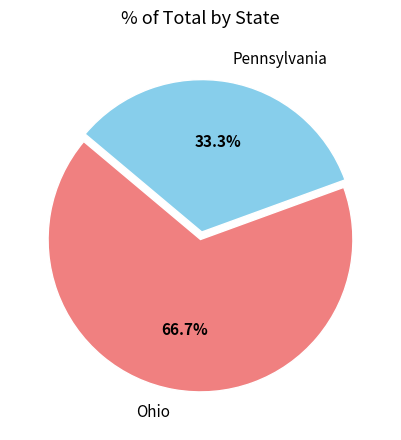

To the nearest percent, what is the difference between the largest and smallest slice percentages?

33%